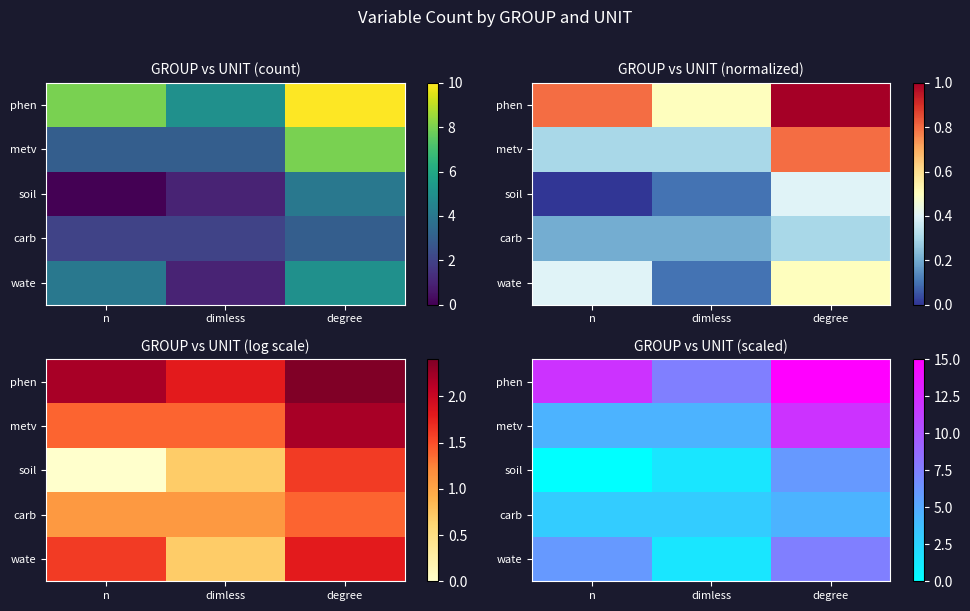

What is the total value across all series at degree?

45.0